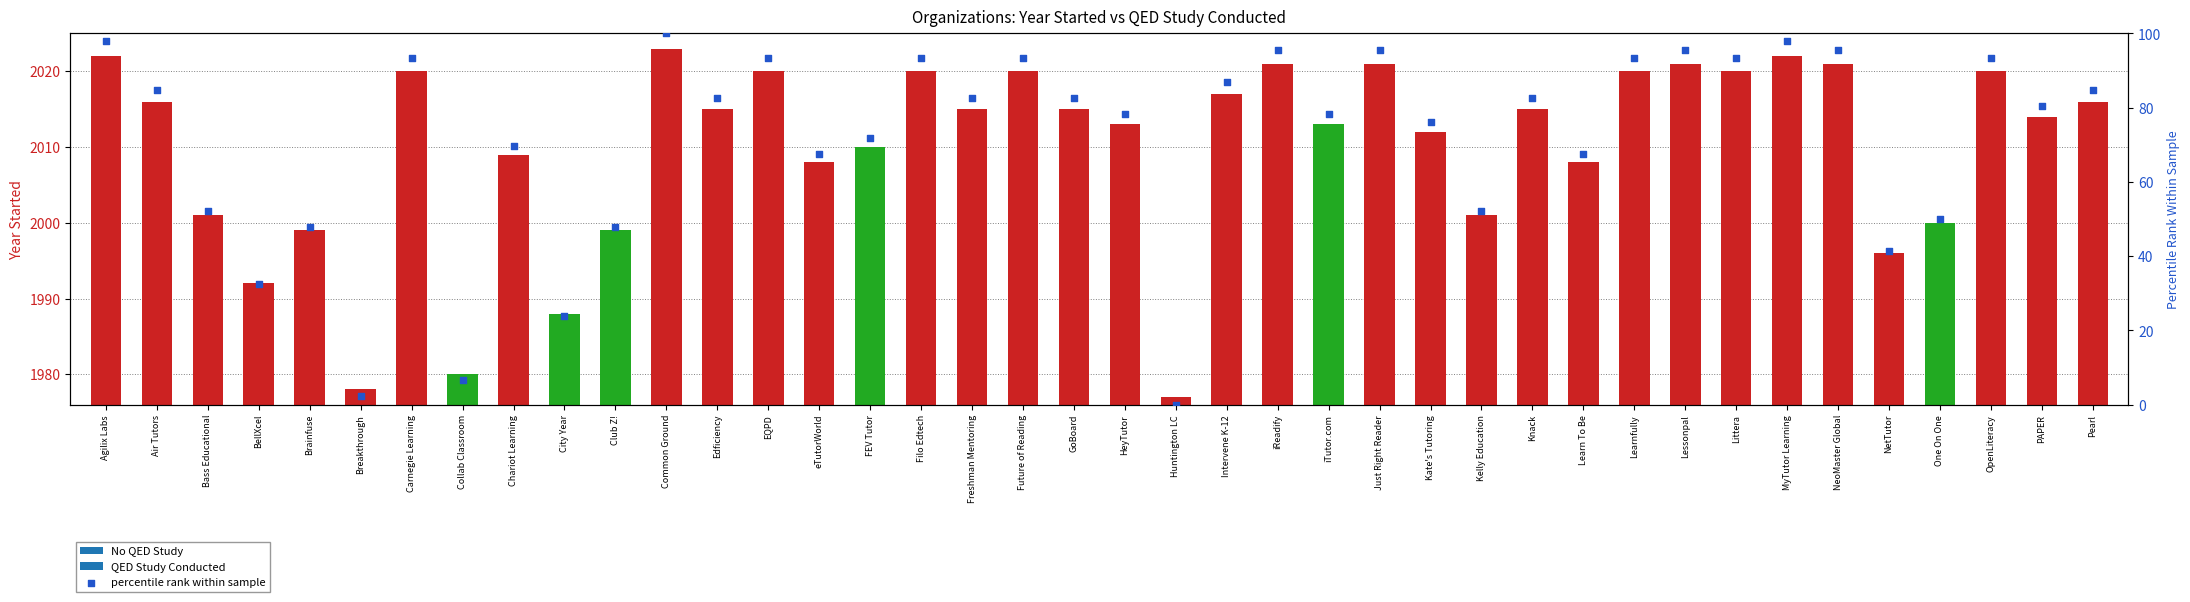

Between Just Right Reader and Pearl, which is larger?

Just Right Reader